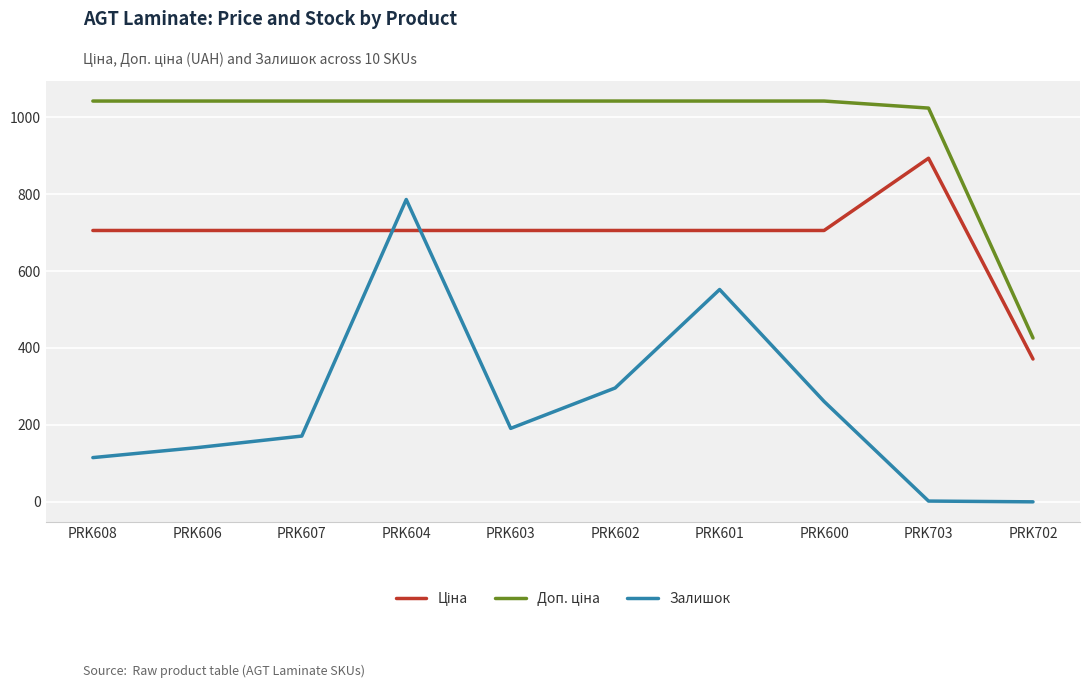

Count the number of categories in the chart.

10